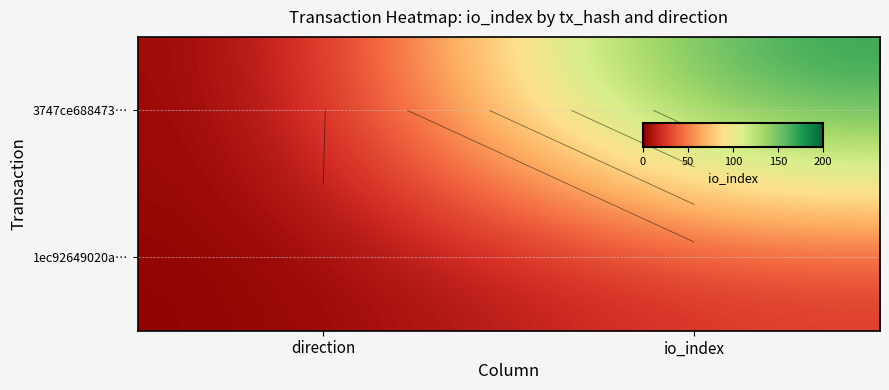

How many distinct data groups are displayed?

2